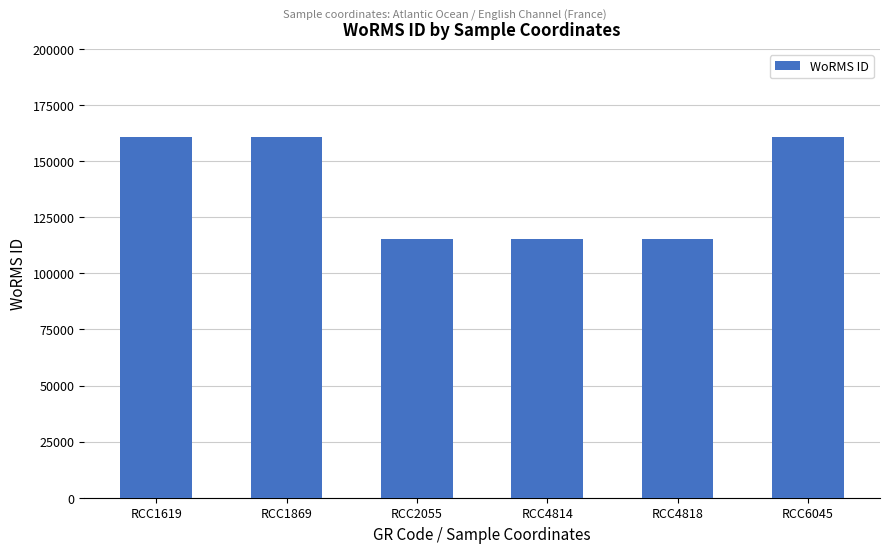

What is the minimum value shown in the chart?

115088